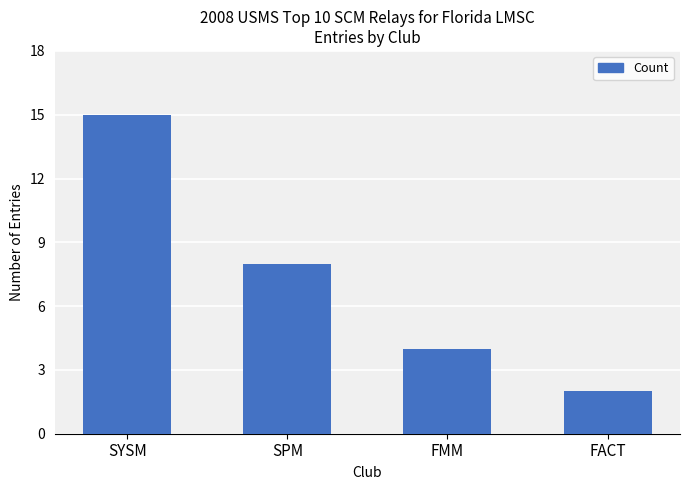

Is it true that the value at SPM is 8?

True